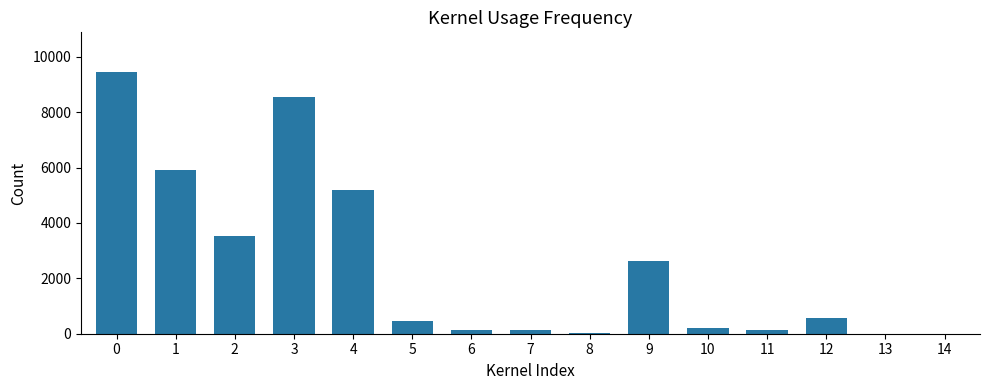

What is the maximum value shown in the chart?

9462